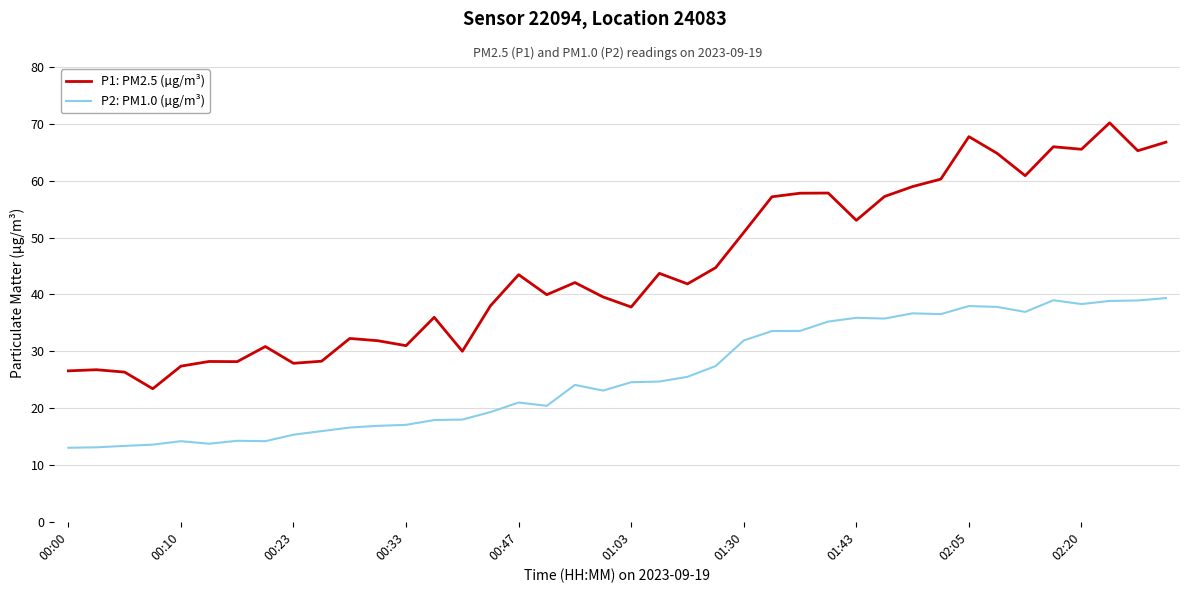

What is the greatest value displayed?

70.2